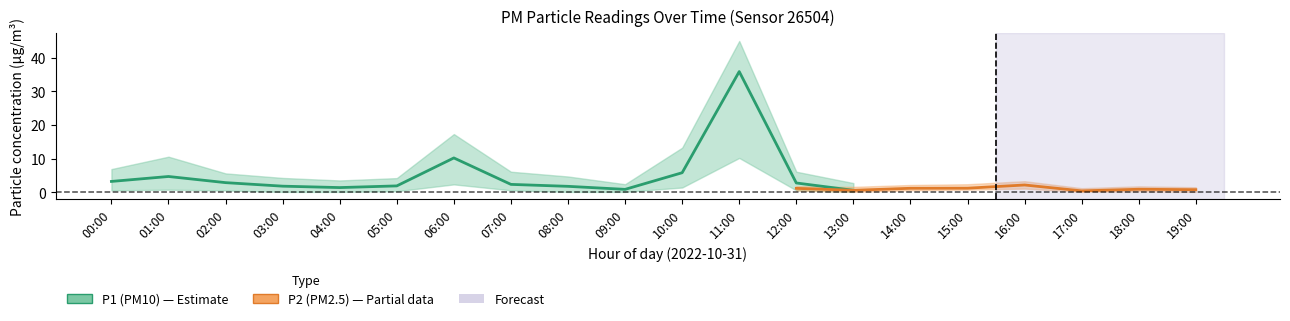

What is the difference between the maximum and second lowest values in the P1_lower series?

10.1